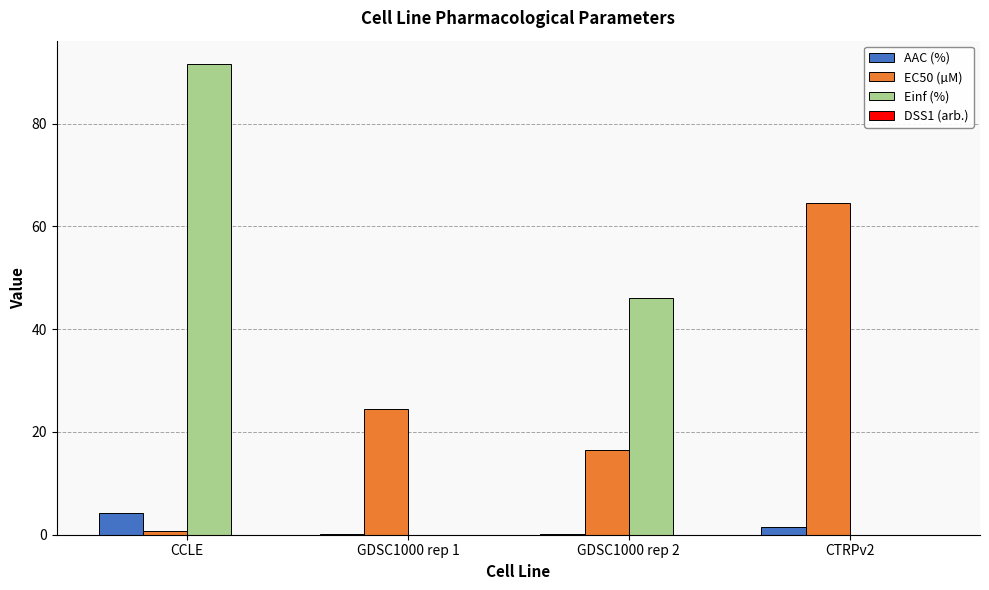

Which series changed the most between CCLE and GDSC1000 rep 1?

Einf (%)